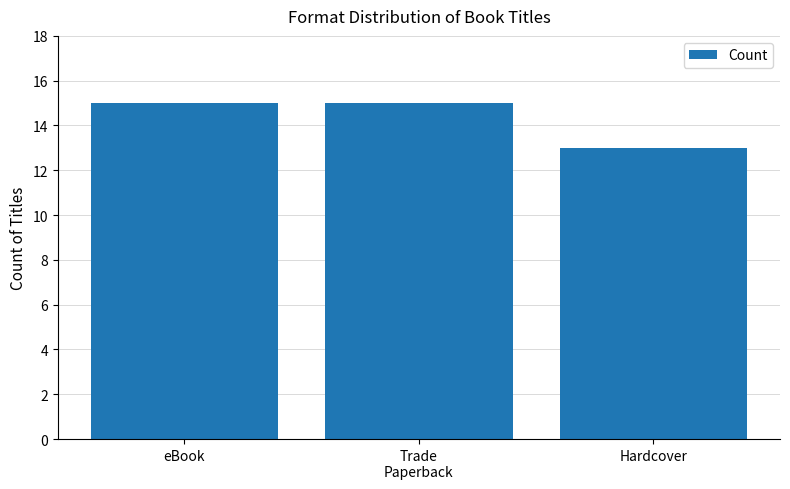

Reading left to right, list all the values displayed in this chart.

eBook=15	Trade
Paperback=15	Hardcover=13